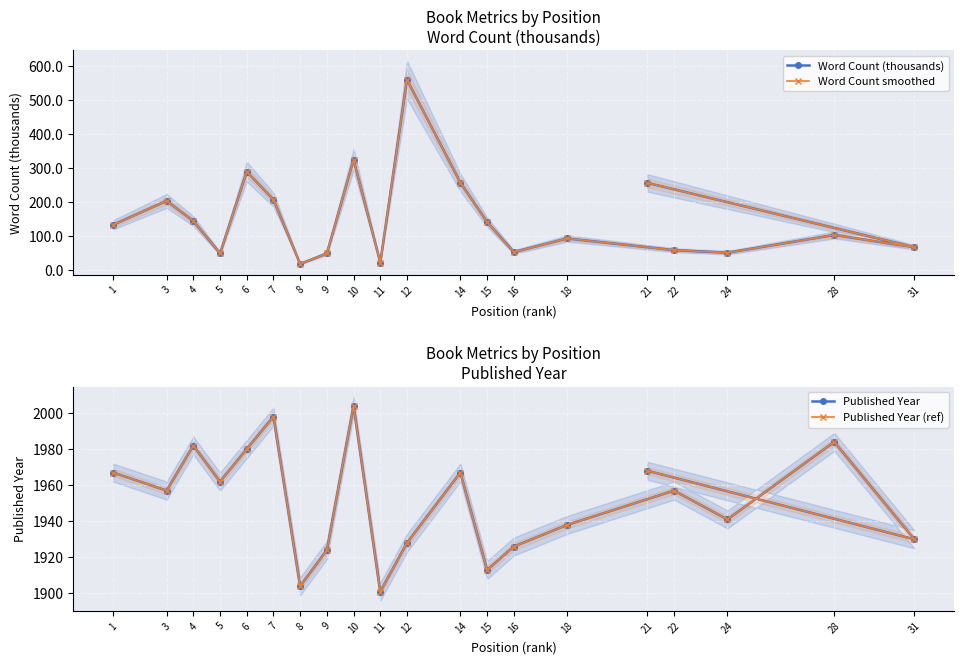

Is it true that Word Count smoothed equals 104.0 at 28?

True